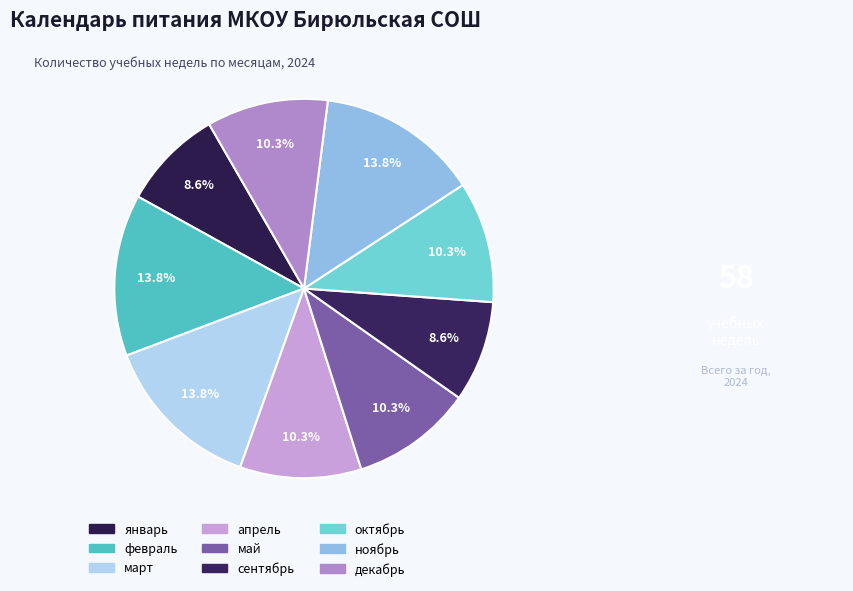

The февраль slice represents 3% of the pie. True or false?

False